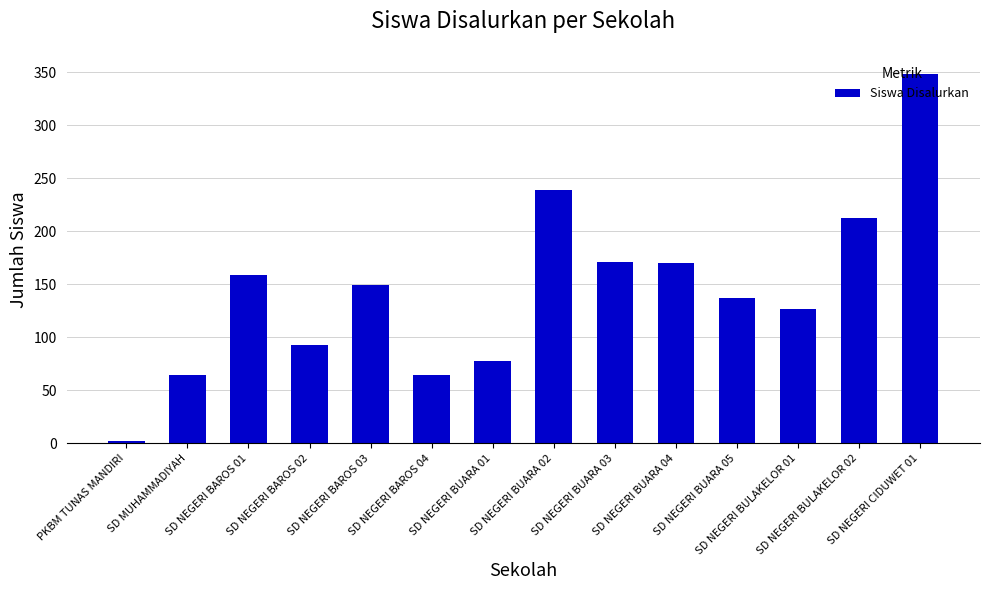

What position from the right is SD NEGERI BUARA 02?

7